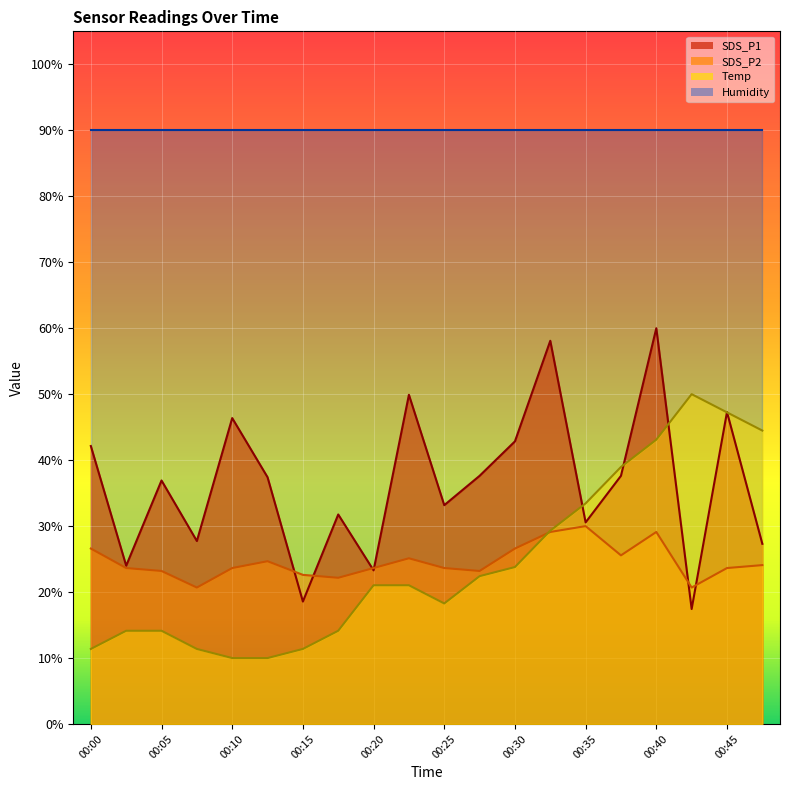

Rank the series by their maximum value, from lowest to highest.

SDS_P2, Temp, SDS_P1, Humidity